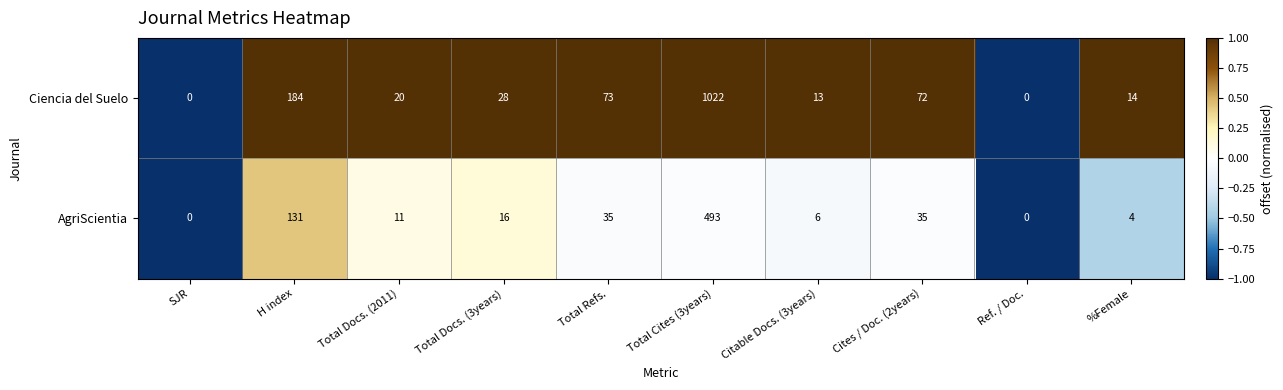

Which series has the largest total across all categories?

Ciencia del Suelo